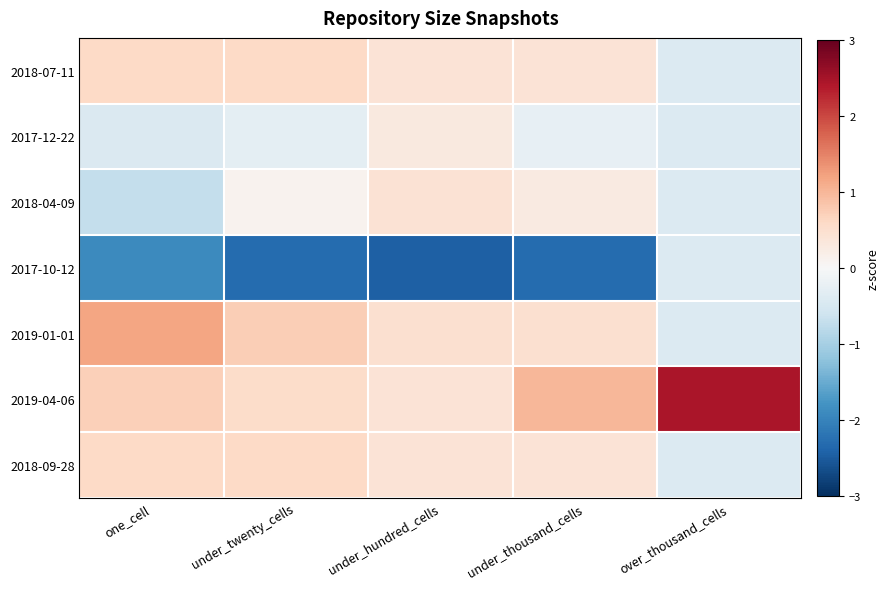

Which has a higher value, under_thousand_cells or over_thousand_cells?

under_thousand_cells